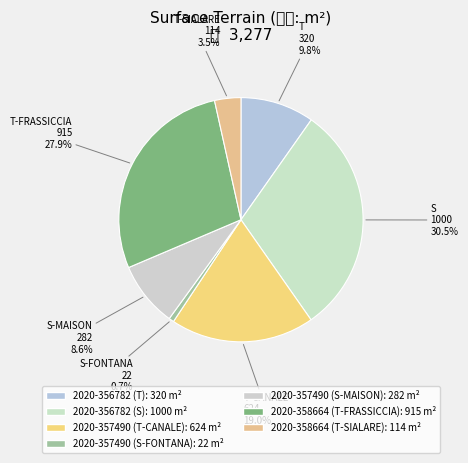

To the nearest percent, what is the combined percentage of 2020-357490 (S-FONTANA) and 2020-357490 (T-CANALE)?

20%